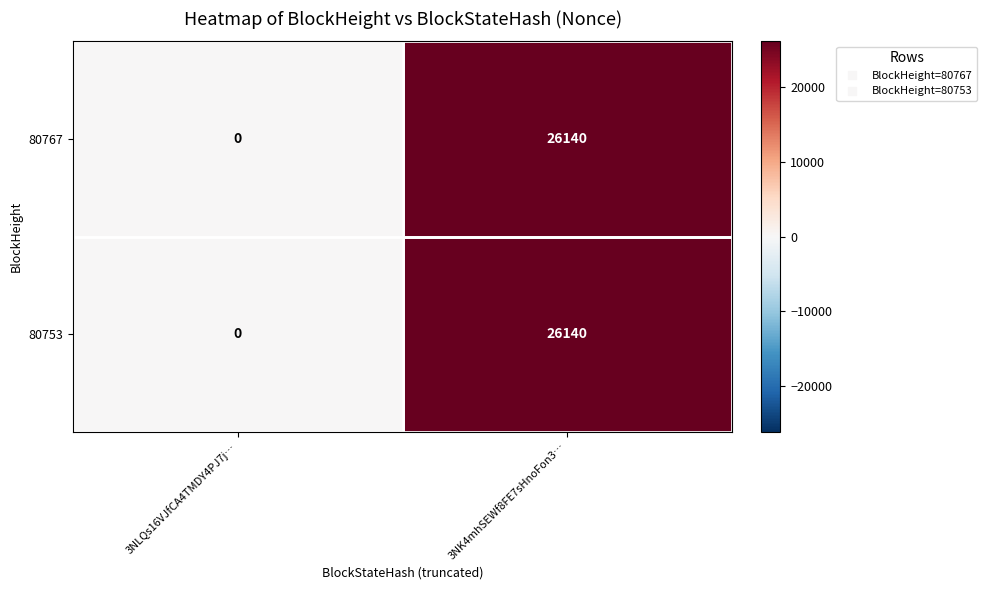

List the labels in order of 80753 value, largest first.

3NK4mhSEWf8FE7sHnoFon3…, 3NLQs16VJfCA4TMDY4PJ7j…